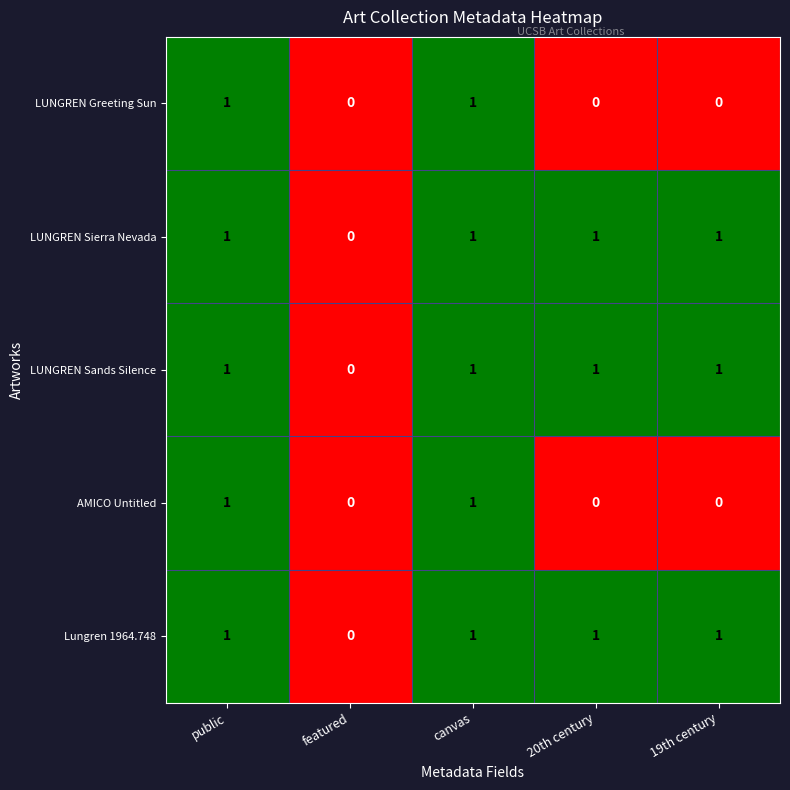

How many values in the LUNGREN Sands Silence series are below 1?

1